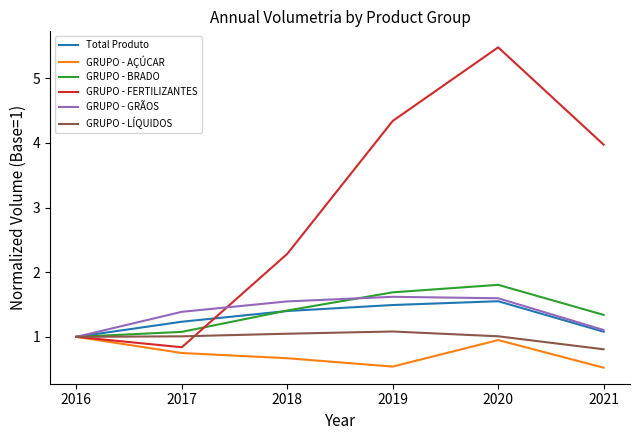

Count the GRUPO - AÇÚCAR values in the range 0 to 1.

6